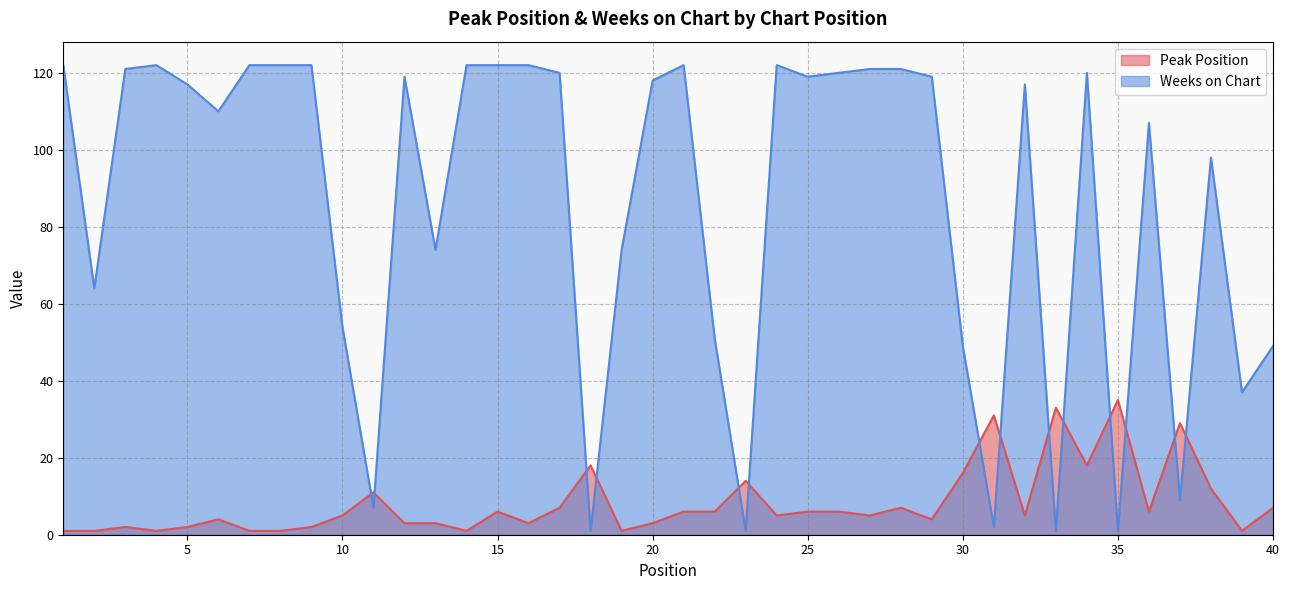

Reading left to right, transcribe all the data shown in this chart.

Peak Position: 1	1	2	1	2	4	1	1	2	5	11	3	3	1	6	3	7	18	1	3	6	6	14	5	6	6	5	7	4	16	31	5	33	18	35	6	29	12	1	7
Weeks on Chart: 122	64	121	122	117	110	122	122	122	54	7	119	74	122	122	122	120	1	74	118	122	51	1	122	119	120	121	121	119	49	2	117	1	120	1	107	9	98	37	49